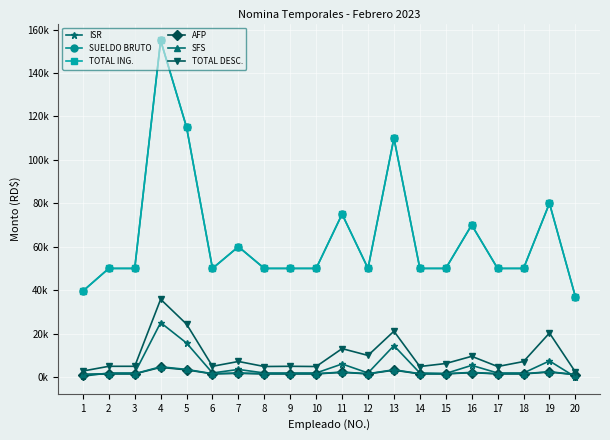

Is it true that AFP equals 2457.9 at 12?

False